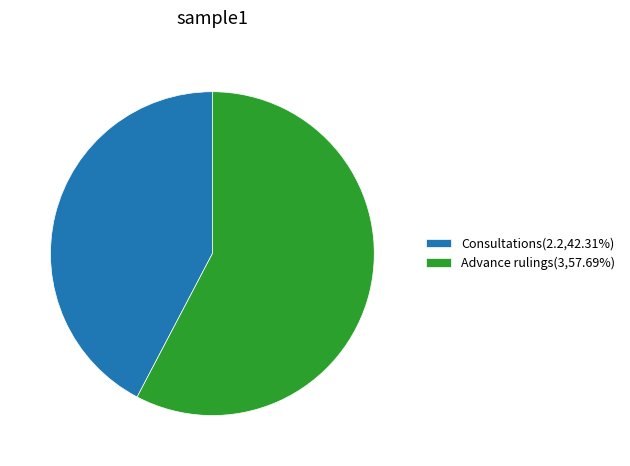

What is the ratio of the value at Advance rulings(3,57.69%) to the value at Consultations(2.2,42.31%)?

1.4